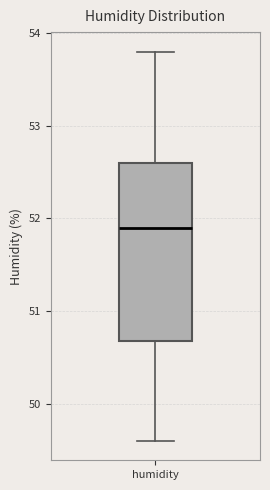

Where does the lower whisker of the box for humidity end on the y-axis? The values are not printed on the chart, so give them approximately, as read against the axis.

49.6